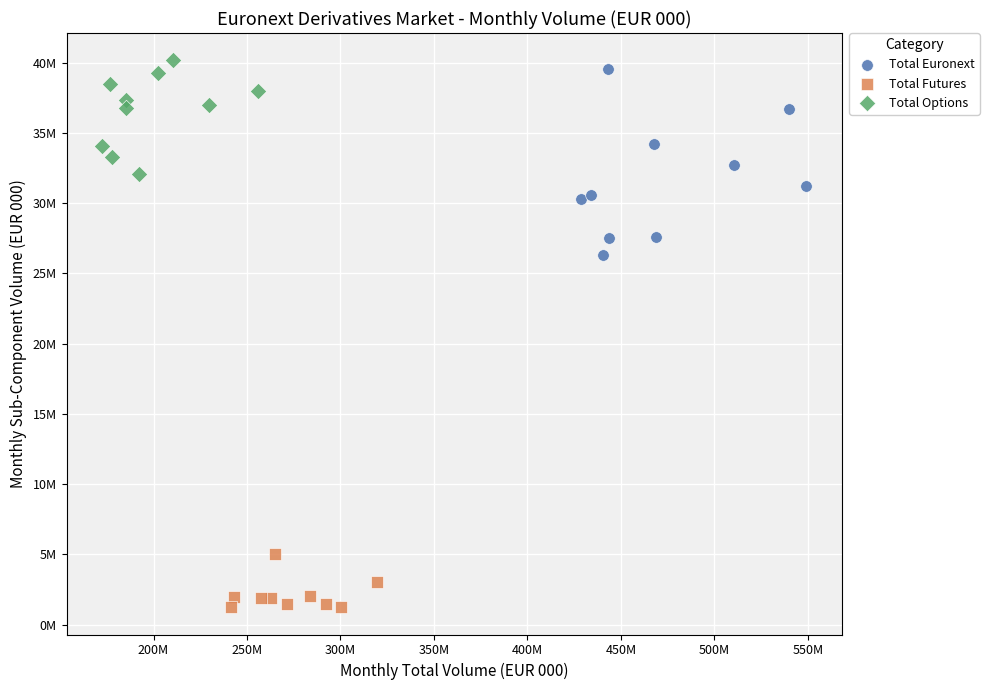

Which series has the widest spread of Y values?

Total Euronext